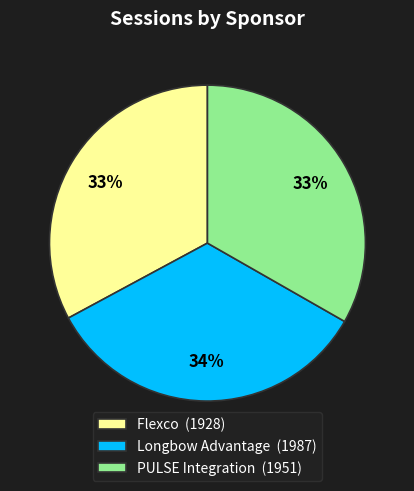

True or false: Longbow Advantage accounts for 47% of the total.

False